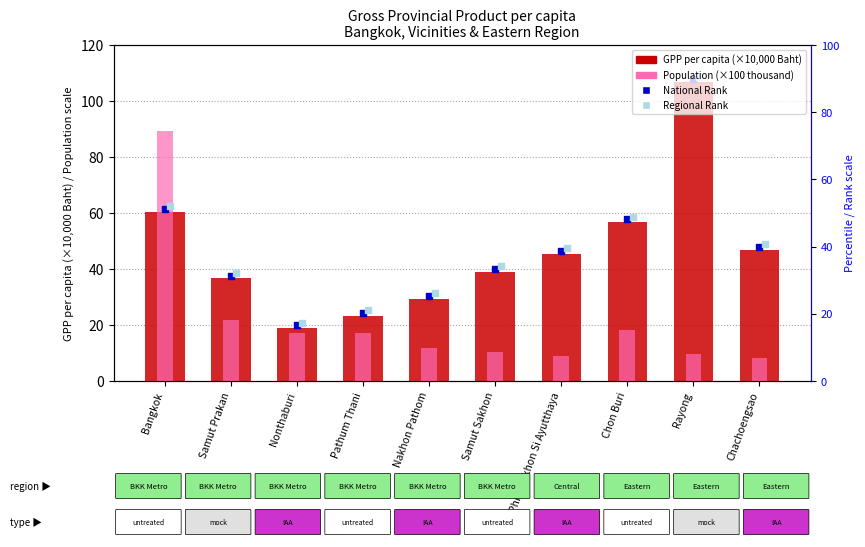

At how many categories does at least one series exceed 84?

2